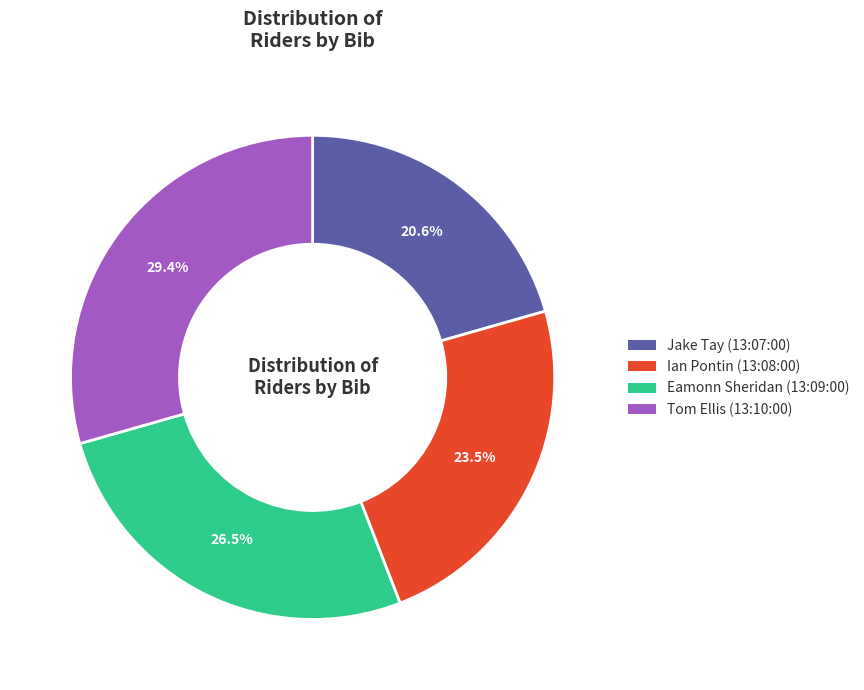

Combined, what portion of the pie is Ian Pontin (13:08:00) and Tom Ellis (13:10:00)?

52.9%